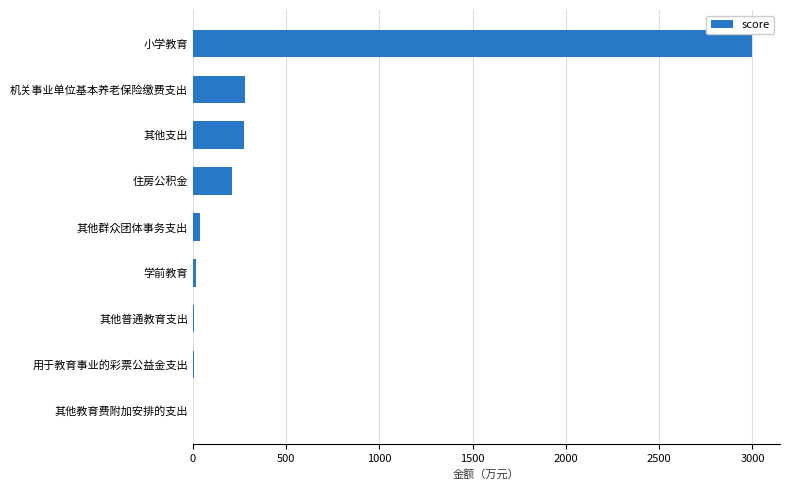

How many categories are shown in the chart?

9